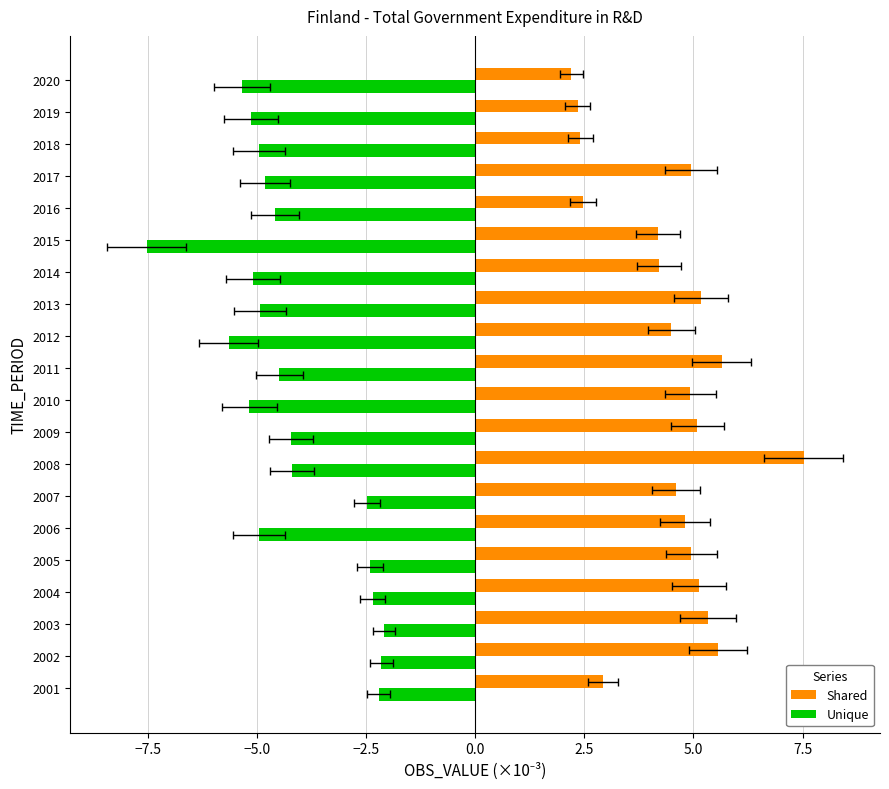

How many bars are there in total?

40